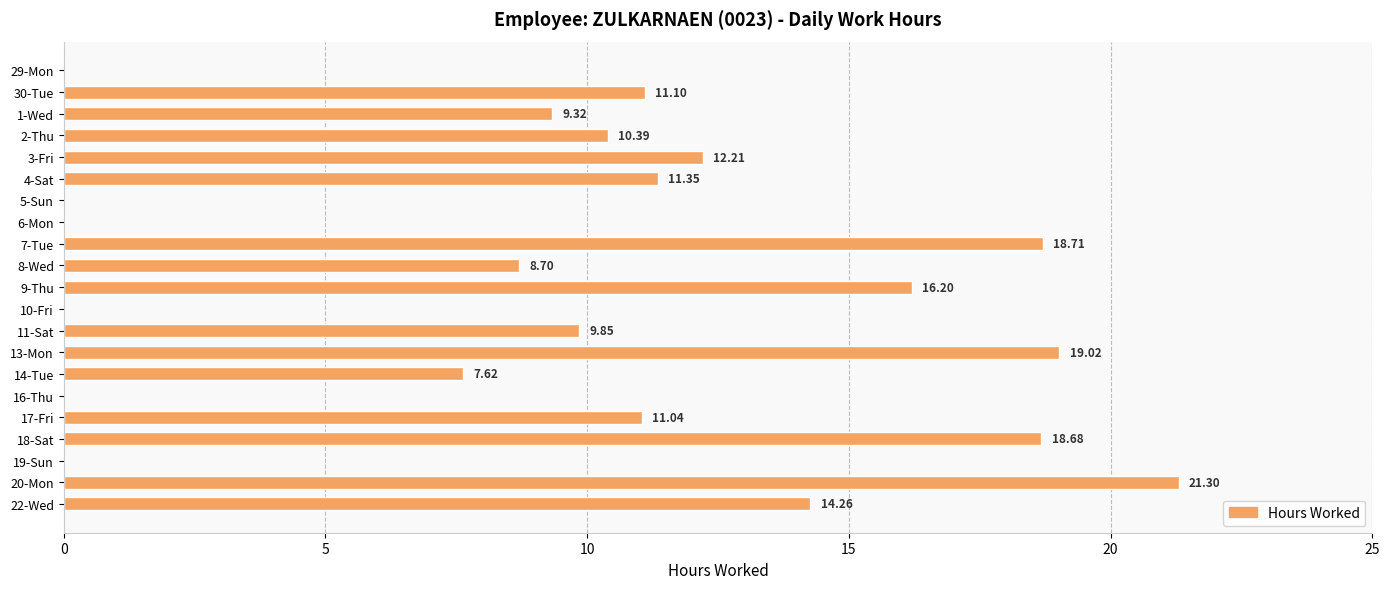

What is the sum of all values?

199.8